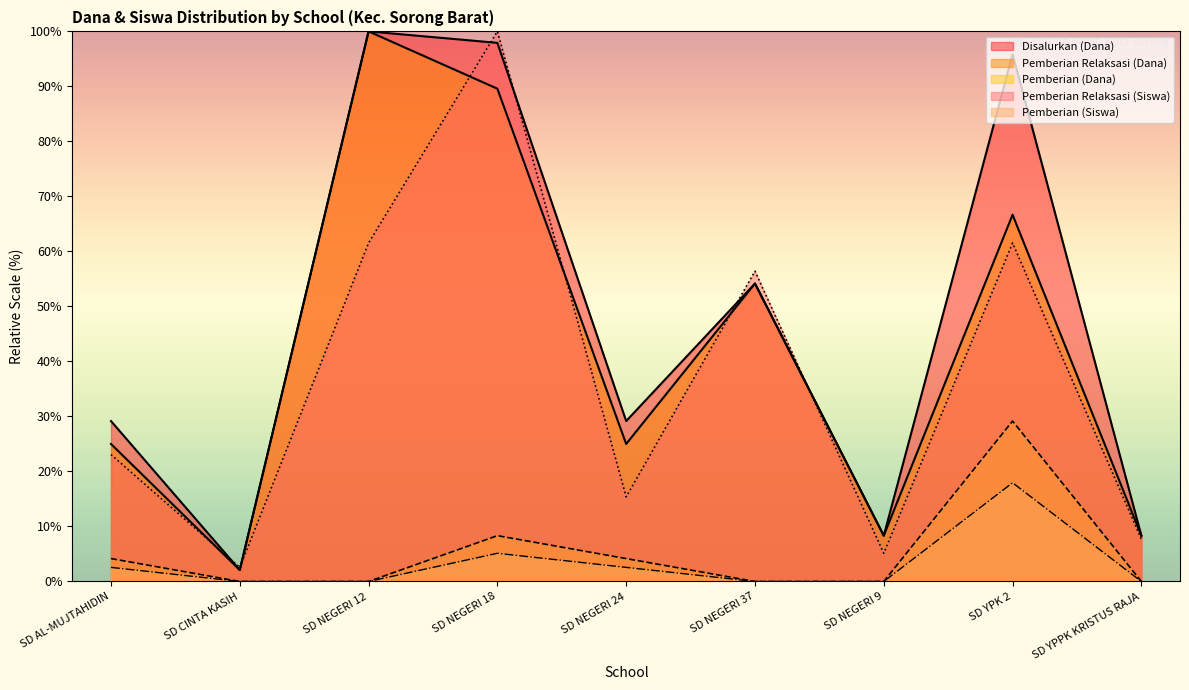

Reading left to right, list all the values displayed in this chart.

Pemberian Relaksasi (Siswa): SD AL-MUJTAHIDIN=23.1	SD CINTA KASIH=2.6	SD NEGERI 12=61.5	SD NEGERI 18=100.0	SD NEGERI 24=15.4	SD NEGERI 37=56.4	SD NEGERI 9=5.1	SD YPK 2=61.5	SD YPPK KRISTUS RAJA=7.7
Pemberian Relaksasi (Dana): SD AL-MUJTAHIDIN=25.0	SD CINTA KASIH=2.1	SD NEGERI 12=100.0	SD NEGERI 18=89.6	SD NEGERI 24=25.0	SD NEGERI 37=54.2	SD NEGERI 9=8.3	SD YPK 2=66.7	SD YPPK KRISTUS RAJA=8.3
Disalurkan (Dana): SD AL-MUJTAHIDIN=29.2	SD CINTA KASIH=2.1	SD NEGERI 12=100.0	SD NEGERI 18=97.9	SD NEGERI 24=29.2	SD NEGERI 37=54.2	SD NEGERI 9=8.3	SD YPK 2=95.8	SD YPPK KRISTUS RAJA=8.3
Pemberian (Siswa): SD AL-MUJTAHIDIN=4.2	SD CINTA KASIH=0.0	SD NEGERI 12=0.0	SD NEGERI 18=8.3	SD NEGERI 24=4.2	SD NEGERI 37=0.0	SD NEGERI 9=0.0	SD YPK 2=29.2	SD YPPK KRISTUS RAJA=0.0
Pemberian (Dana): SD AL-MUJTAHIDIN=2.6	SD CINTA KASIH=0.0	SD NEGERI 12=0.0	SD NEGERI 18=5.1	SD NEGERI 24=2.6	SD NEGERI 37=0.0	SD NEGERI 9=0.0	SD YPK 2=17.9	SD YPPK KRISTUS RAJA=0.0